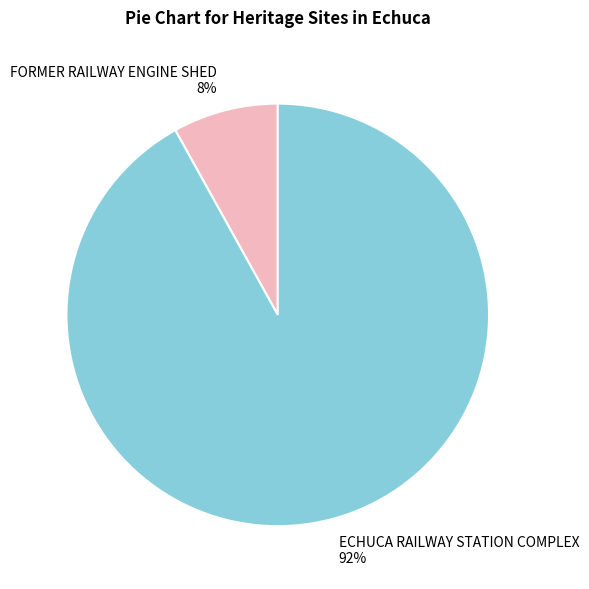

Count the number of slices in the pie.

2